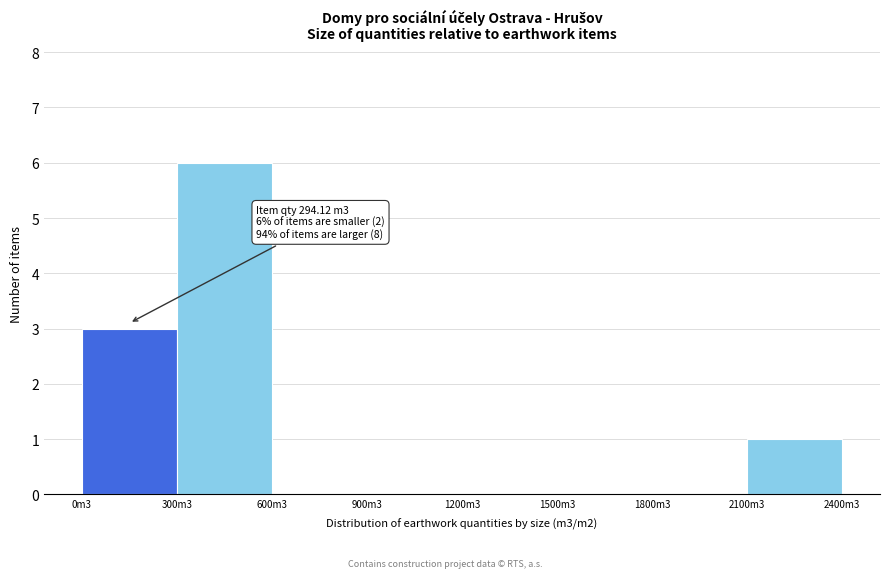

Reading left to right, transcribe all the data shown in this chart.

0m3=3	300m3=6	600m3=0	900m3=0	1200m3=0	1500m3=0	1800m3=0	2100m3=1